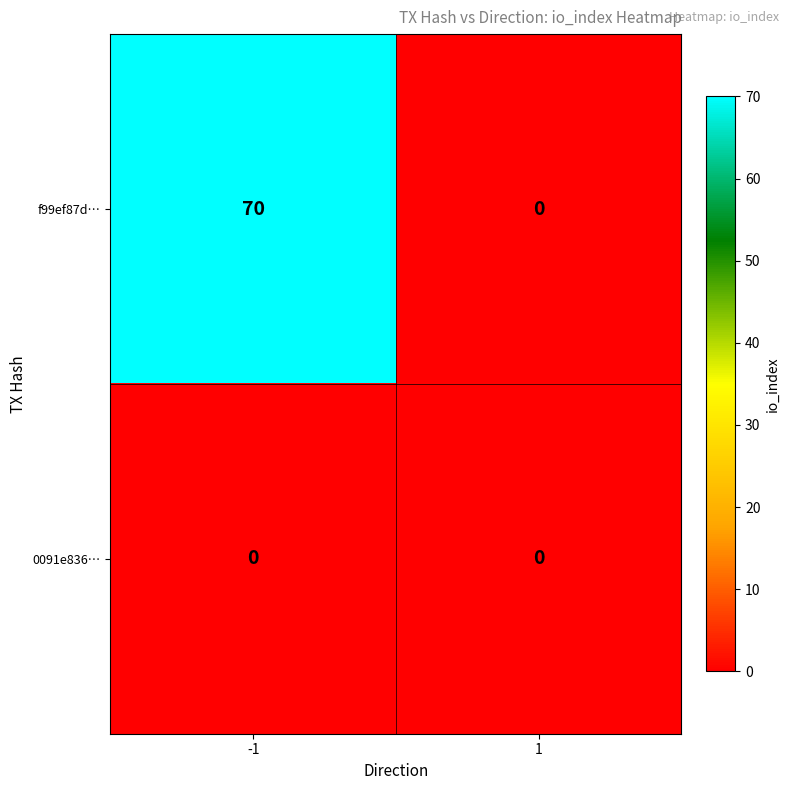

Is it true that f99ef87d… equals 0 at 1?

True